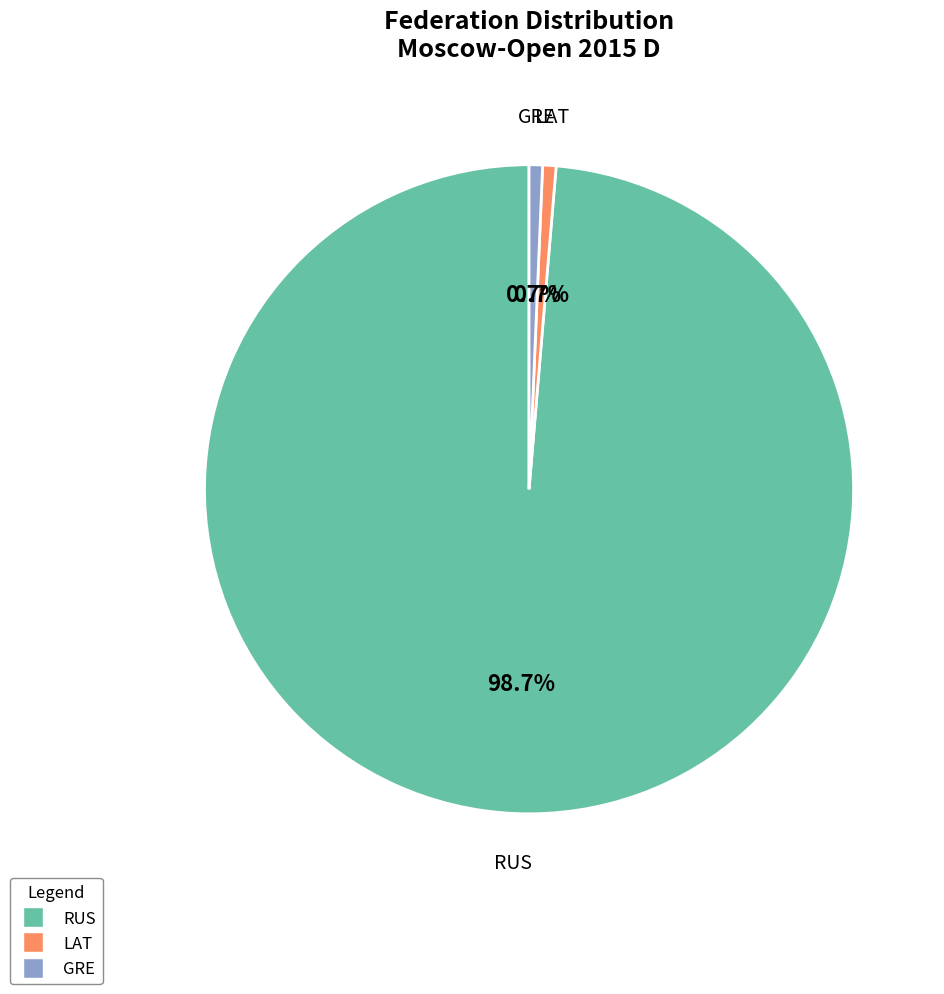

How many slices are in this pie chart?

3